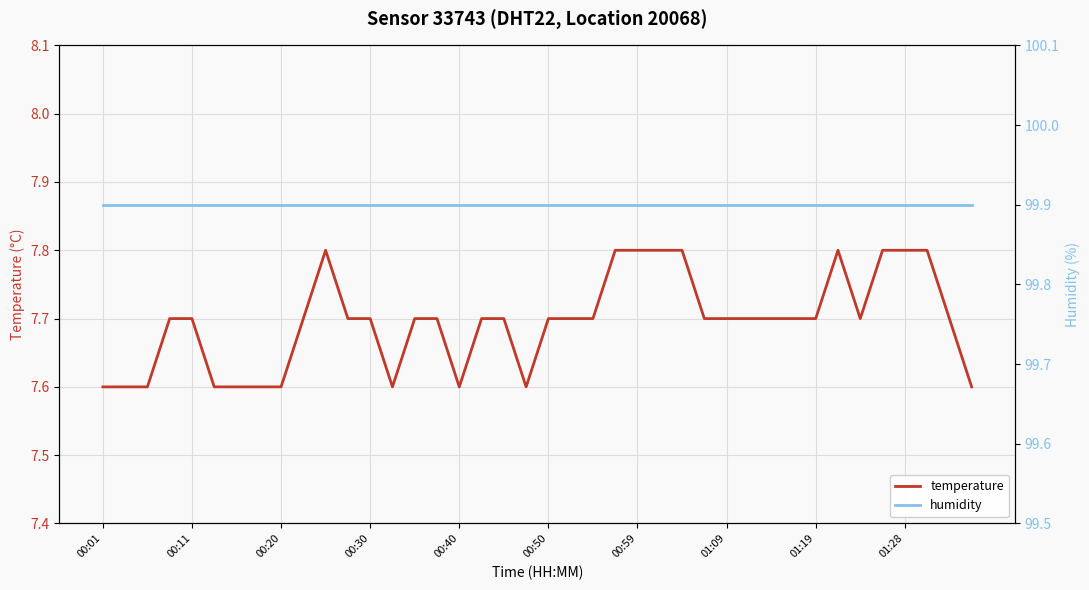

Count the number of data series in this chart.

2